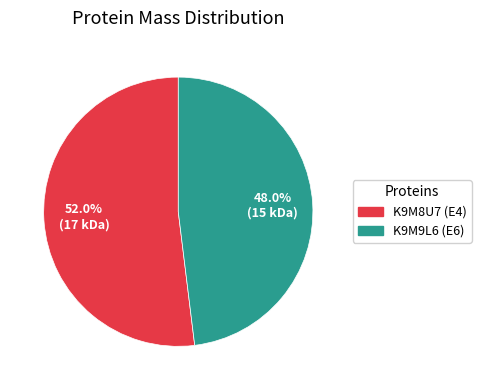

Does K9M8U7 (E4) represent more than half of the total?

Yes